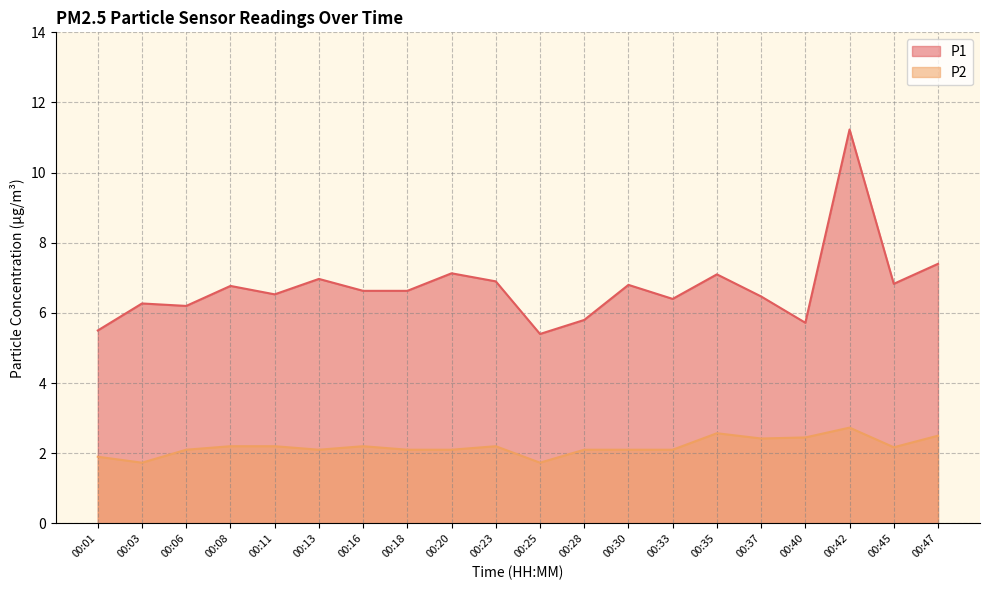

Which series has the largest total across all categories?

P1